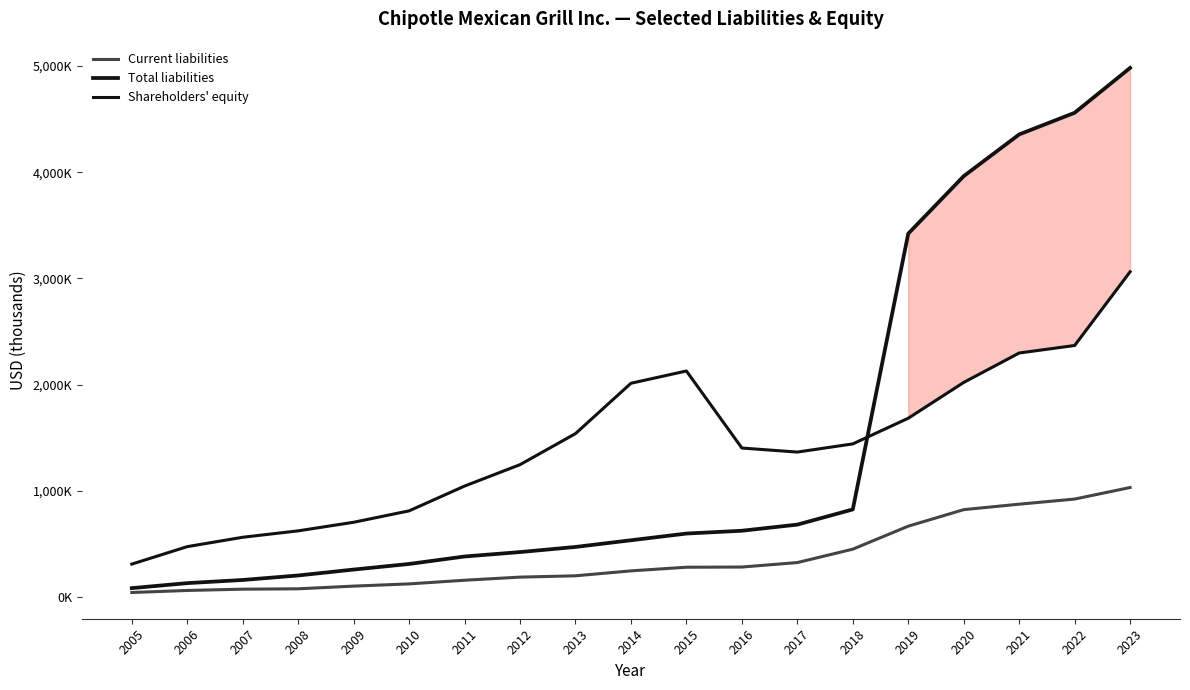

Where is Shareholders' equity nearest to the value 1685780?

2019